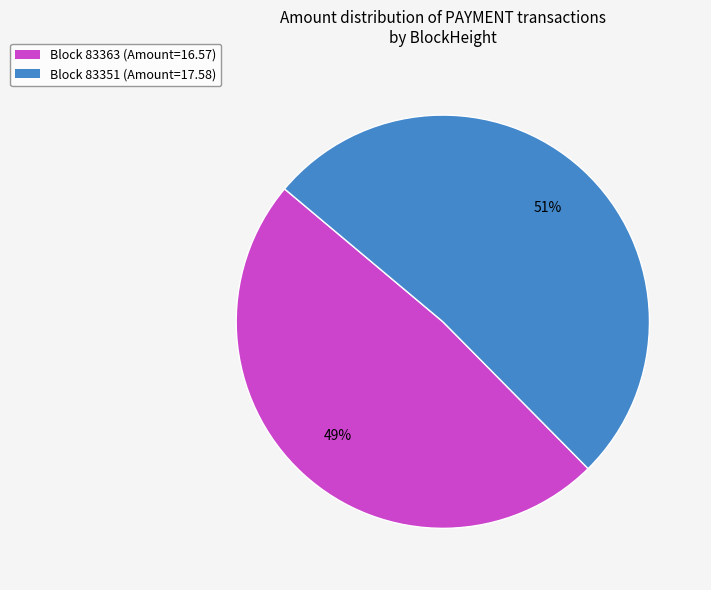

To the nearest percent, what is the average slice percentage?

50%